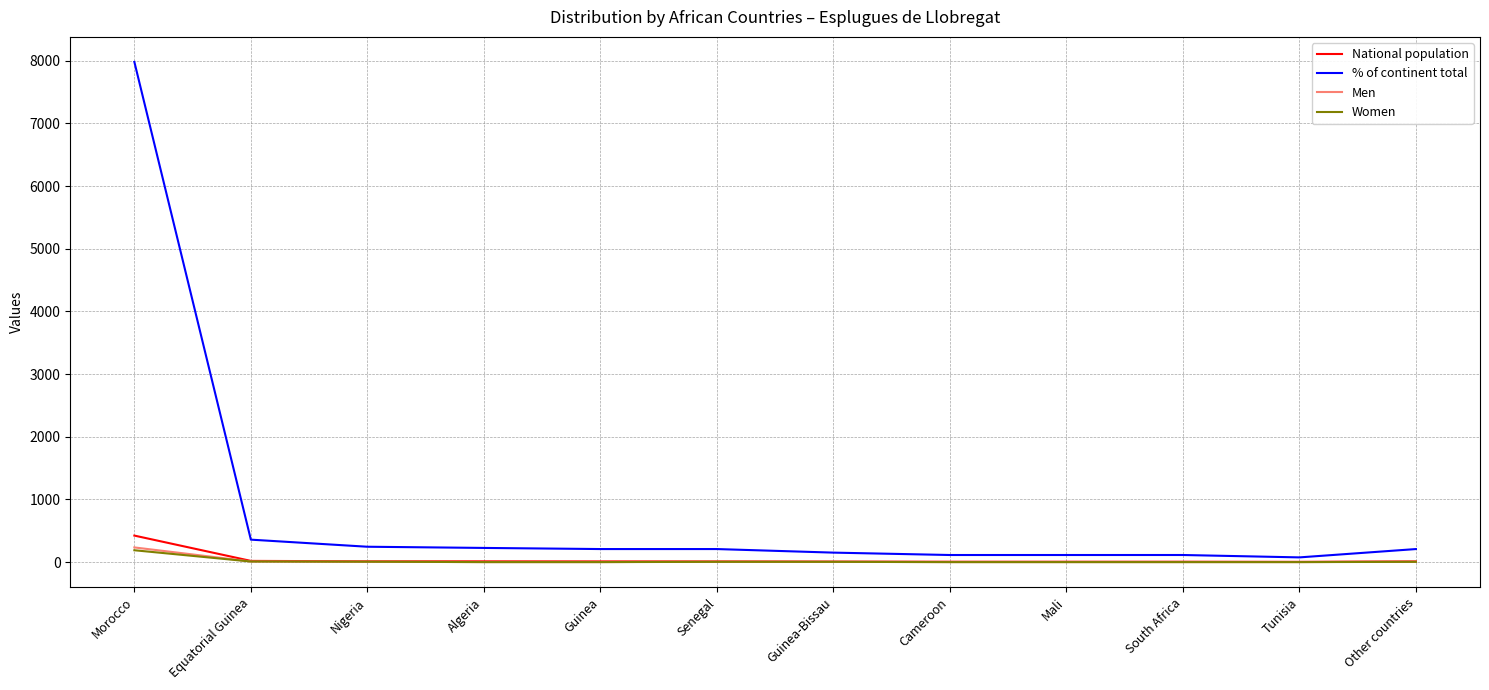

At which label does Women reach its peak?

Morocco